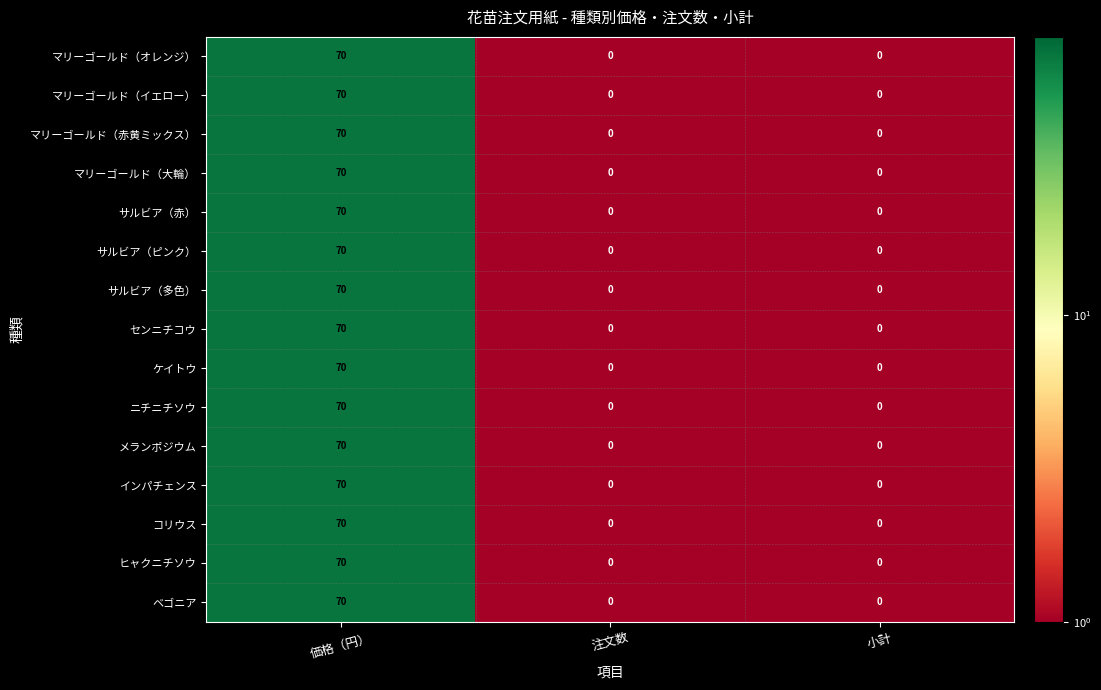

At which category is the sum across all series the highest?

価格（円）